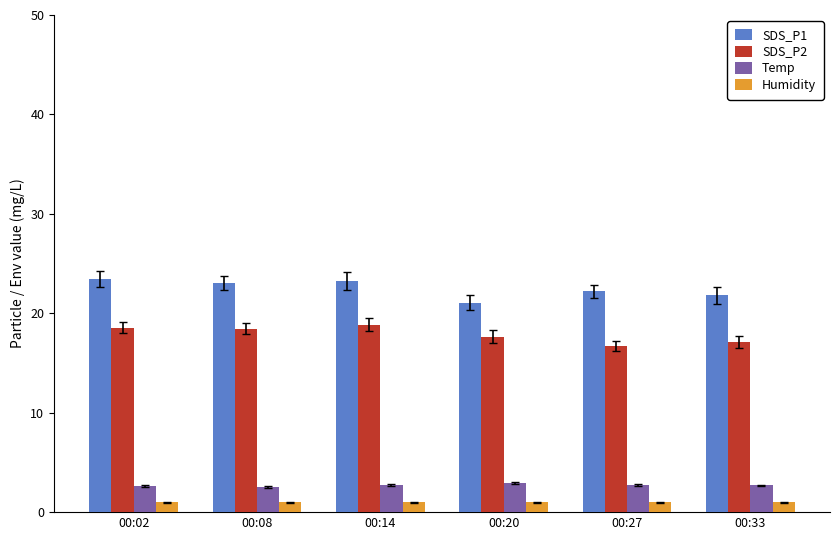

Are the bars horizontal?

No